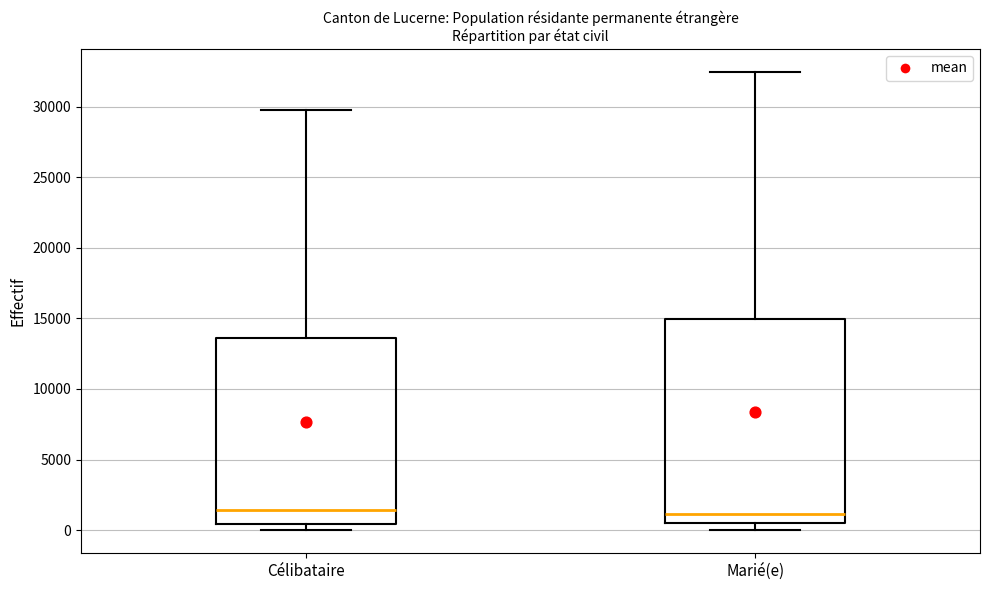

Reading left to right, transcribe this box plot: for each box, give where its median line is, the range the box spans, and where its two whiskers end, as read against the y-axis. The values are not printed on the chart, so give them approximately, as read against the axis.

Célibataire: median 1500, box 500 to 13500, whiskers 0 to 29500
Marié(e): median 1000, box 500 to 15000, whiskers 0 to 32500